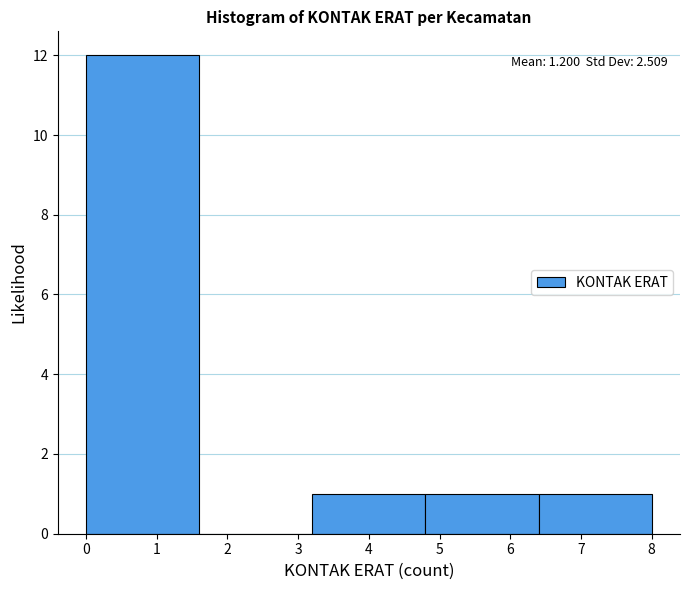

Over which range of the x-axis is the bar tallest?

0.0 to 1.6